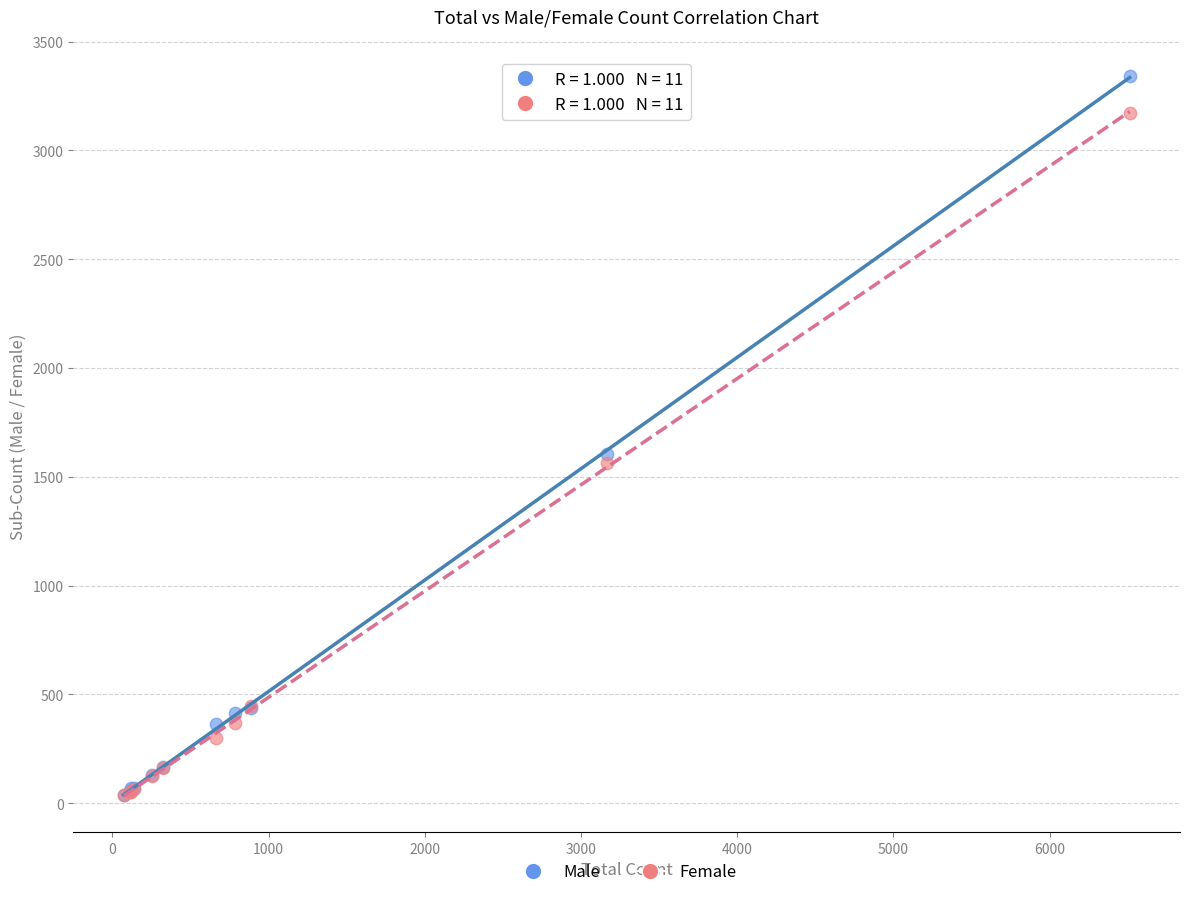

Across all series, what Y value is closest to 1689?

1605